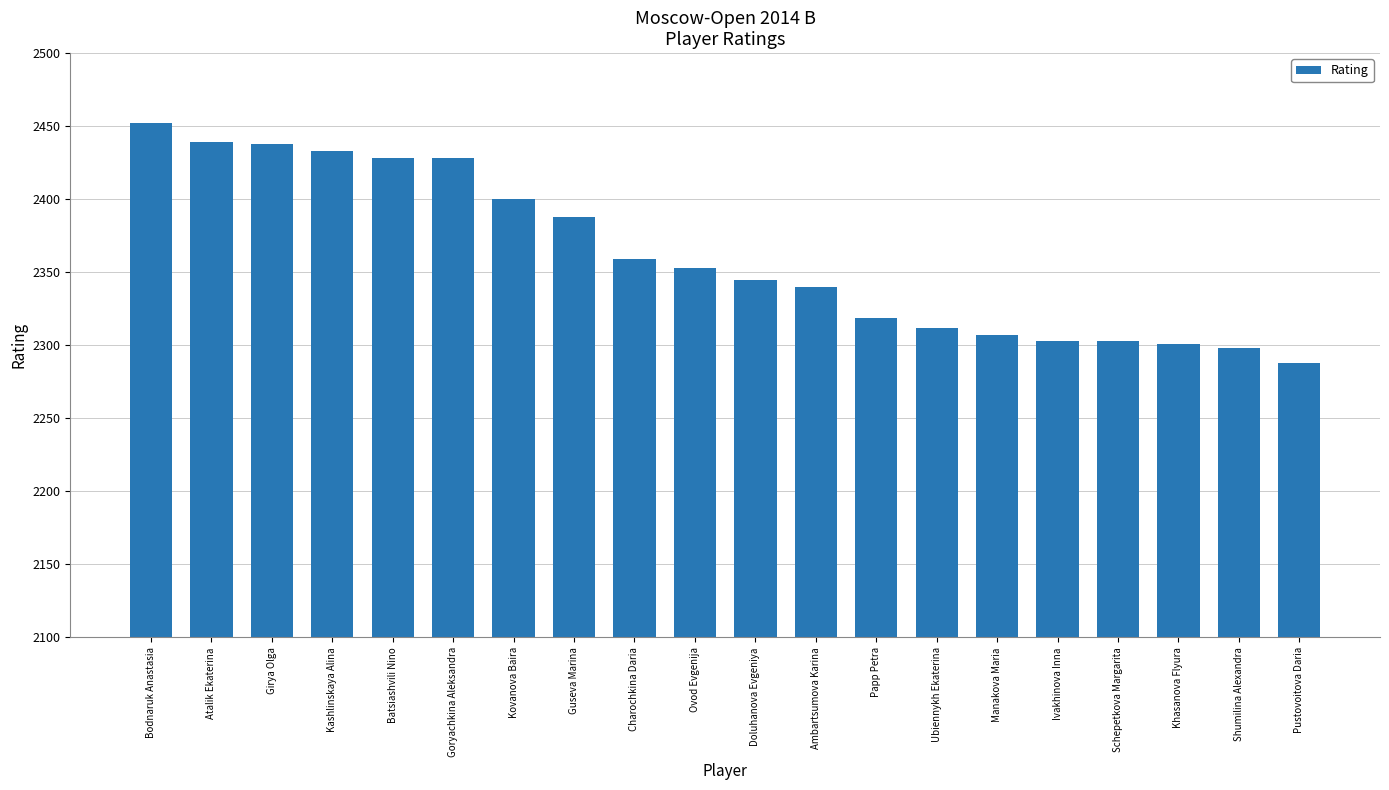

Approximately how many times larger is the value at Manakova Maria compared to Ivakhinova Inna?

1.0